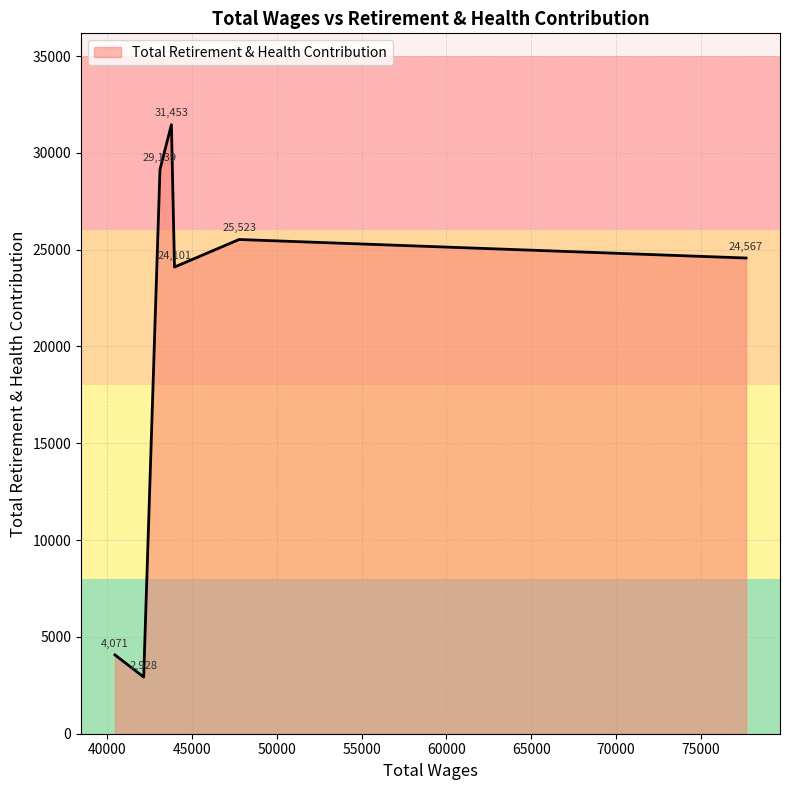

What is the average value?

20255